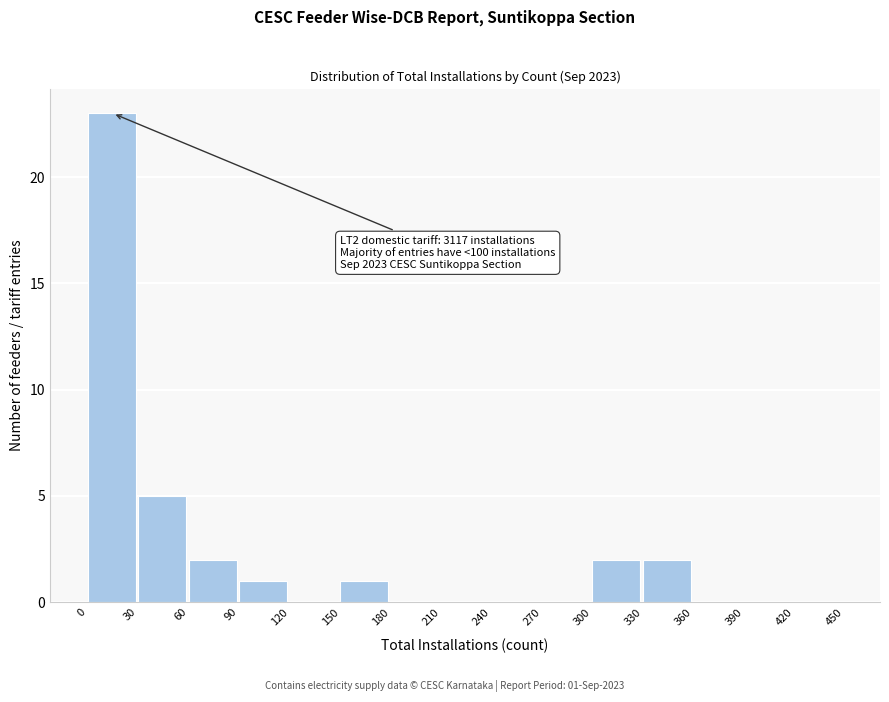

Which range on the x-axis has the tallest bar?

0 to 30